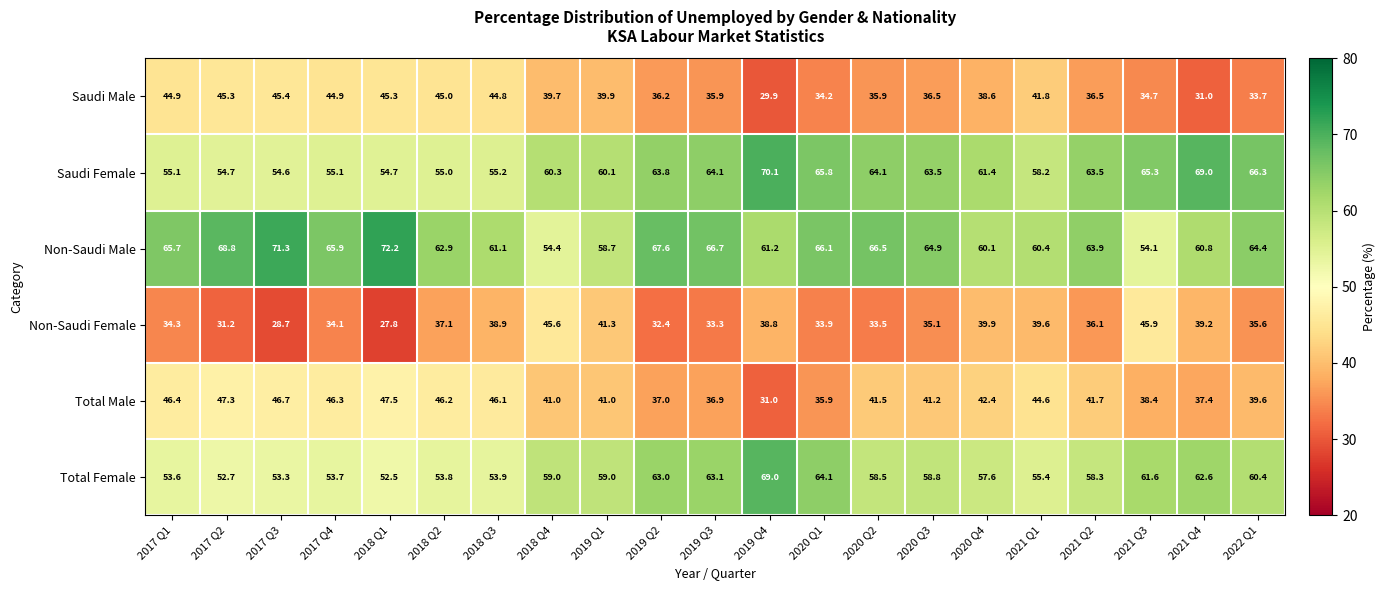

At which category does the chart reach its peak across all series?

2018 Q1